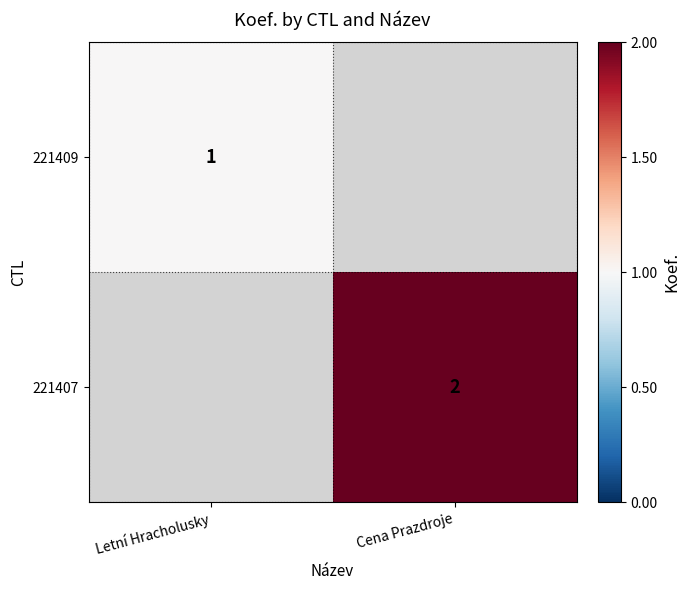

Is it true that 221409 equals 1.6 at Letní Hracholusky?

False